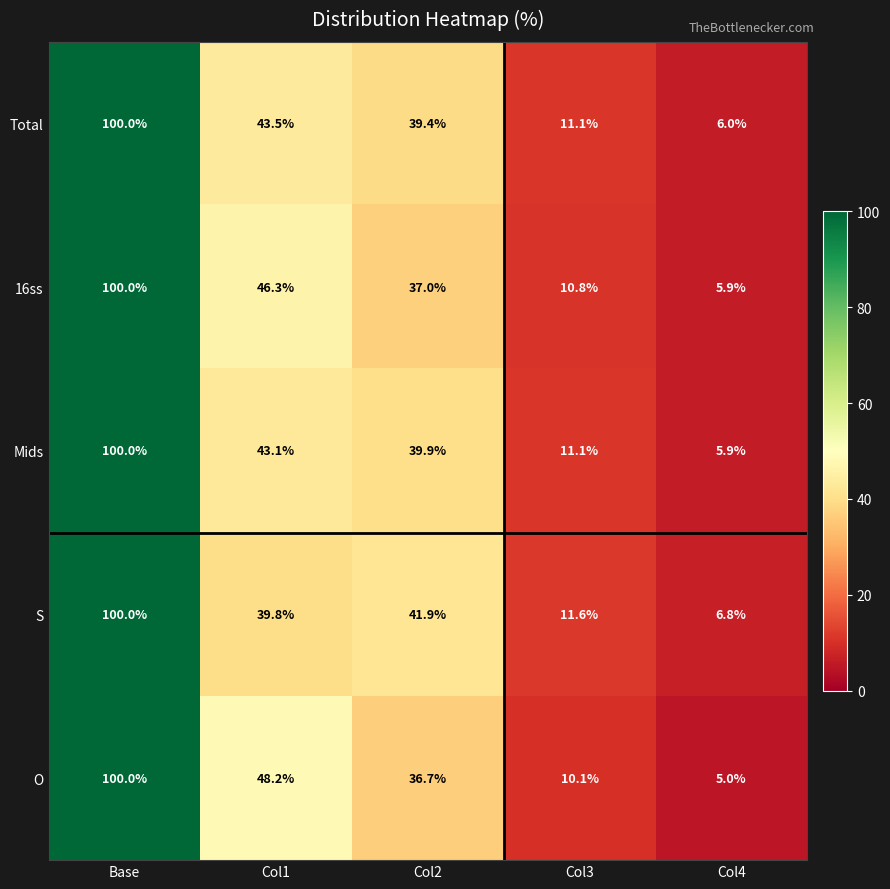

Where is O nearest to the value 52?

Col1